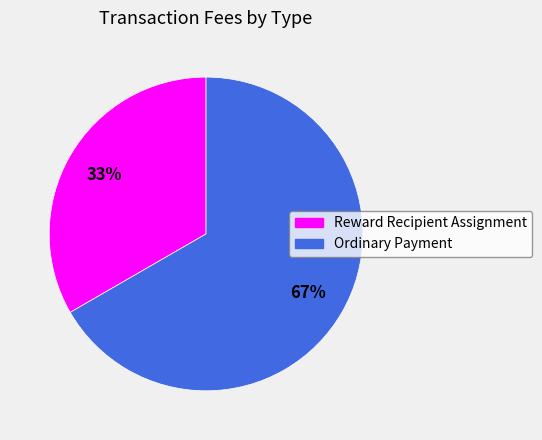

To the nearest percent, what is the combined percentage of Reward Recipient Assignment and Ordinary Payment?

100%